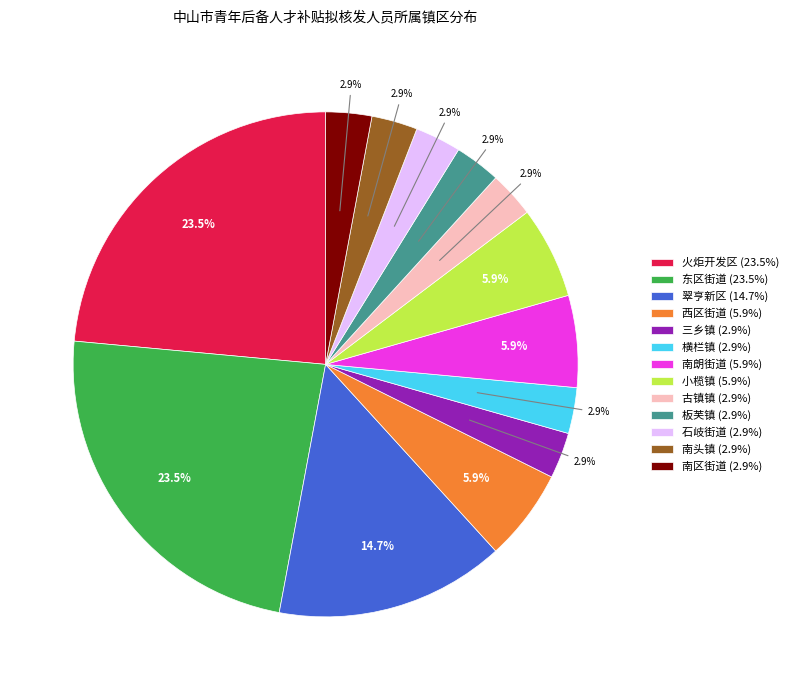

Count the number of slices in the pie.

13